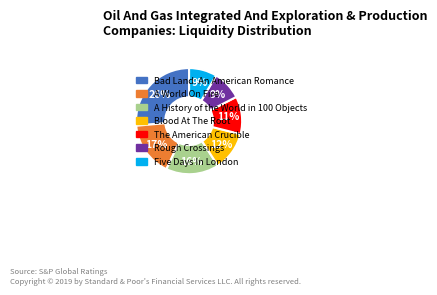

Does Five Days In London account for over 50% of the chart?

No